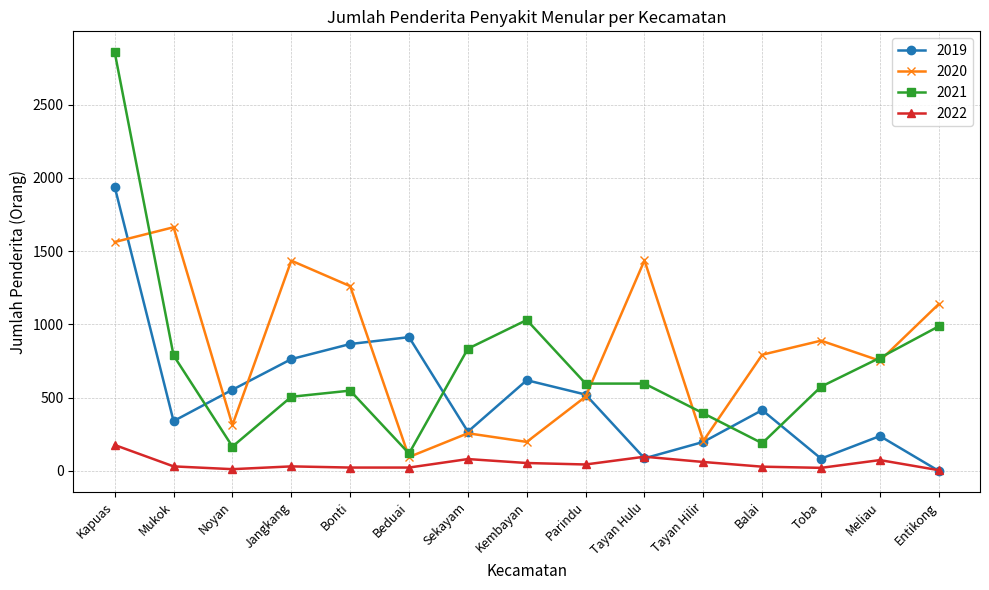

Which series changed the most between Kembayan and Parindu?

2021